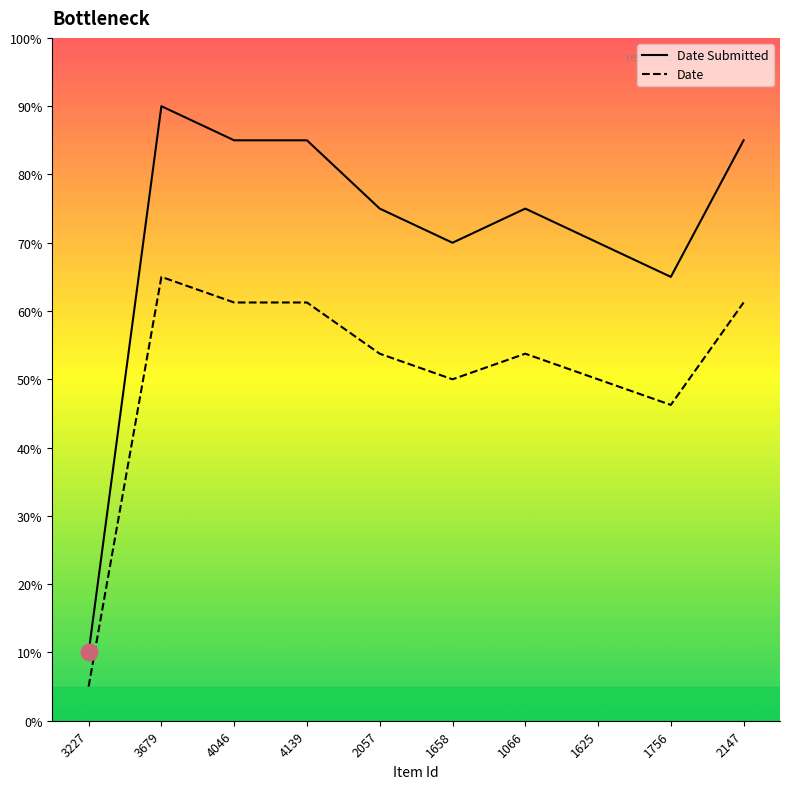

The value of Date Submitted at 2057 is 40.1. True or false?

False